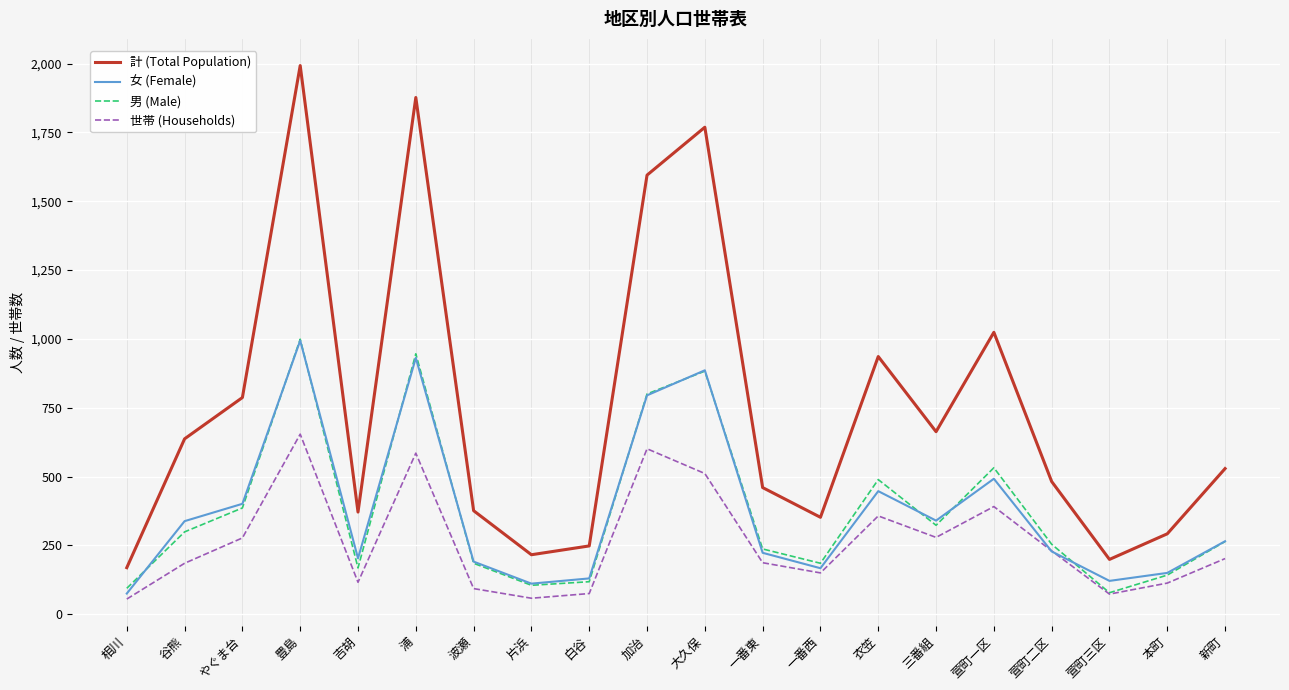

Which category has the highest value in the 女 (Female) series?

豊島